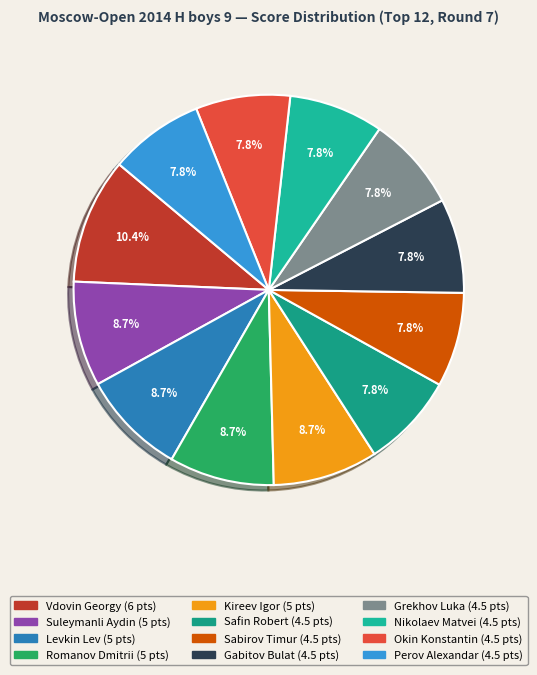

Is Kireev Igor the majority of the pie?

No